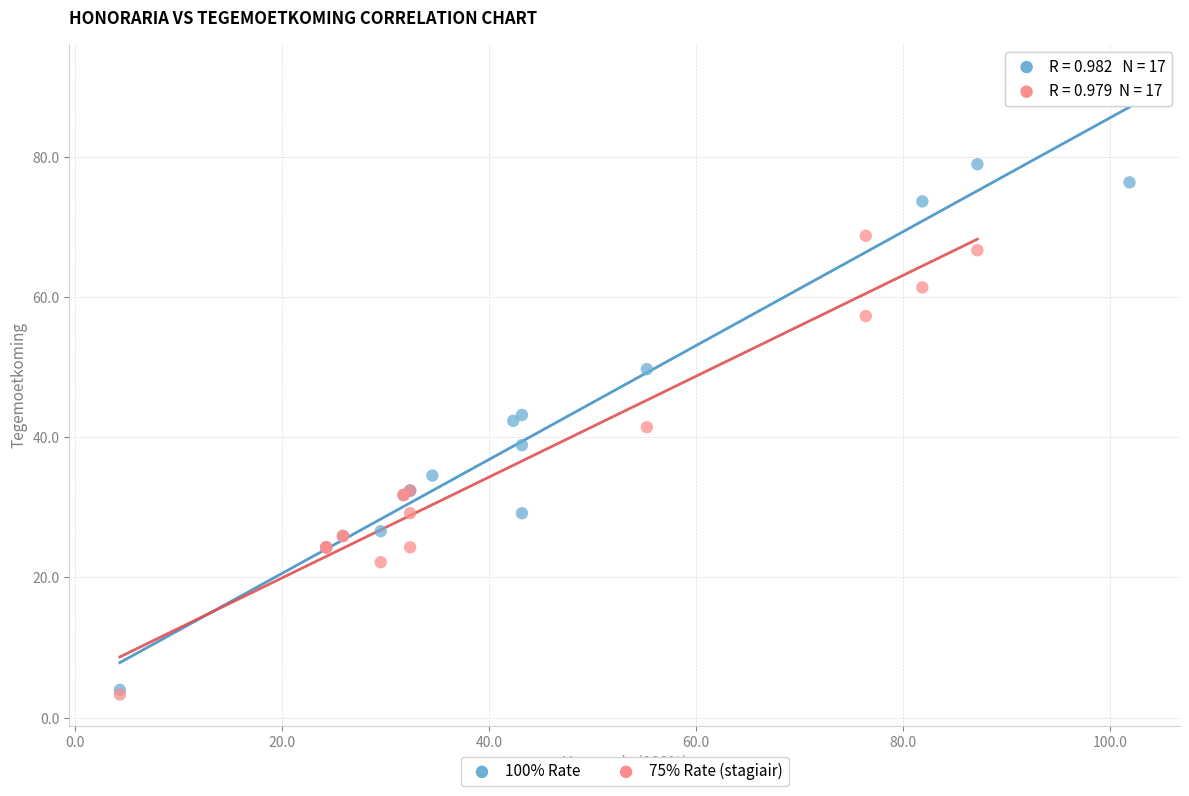

Which series has the widest spread of Y values?

100% Rate